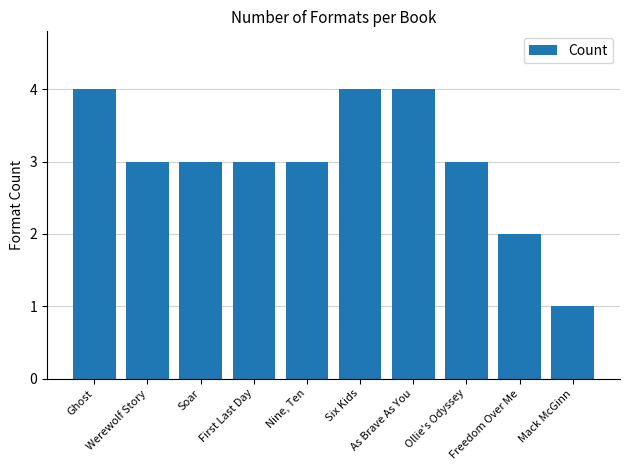

Are the bars grouped side by side (vs. stacked)?

No